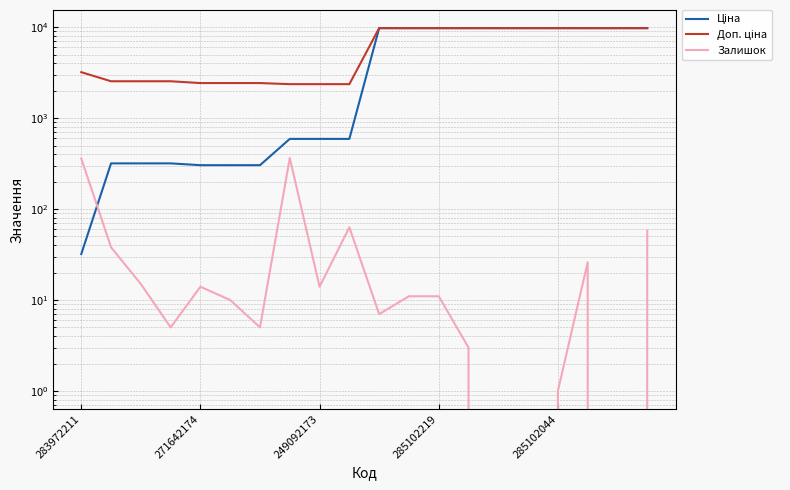

How many values in the Ціна series exceed 9775?

10